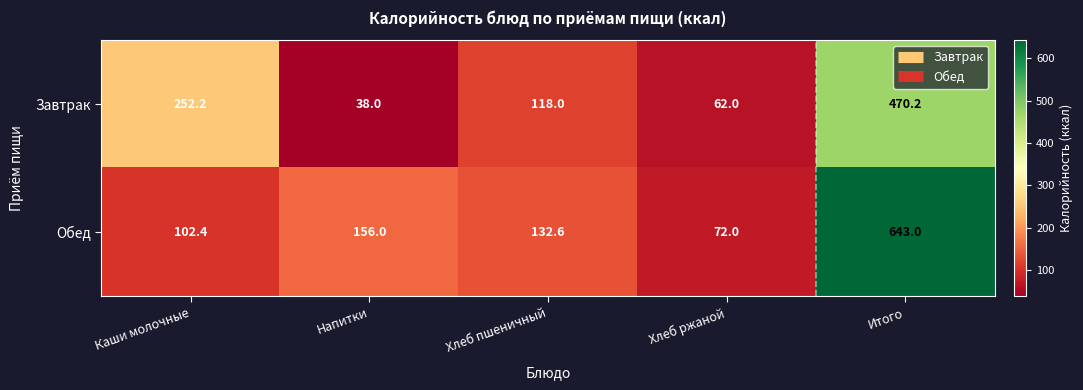

Count the number of categories in the chart.

5